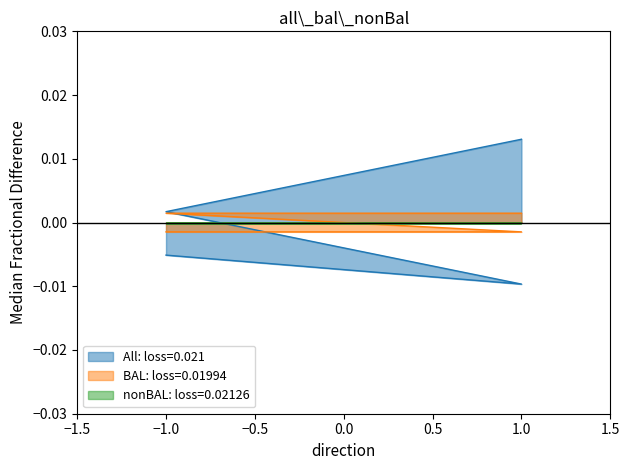

Which series ends up on top after the final intersection of All: loss=0.021 and BAL: loss=0.01994?

All: loss=0.021